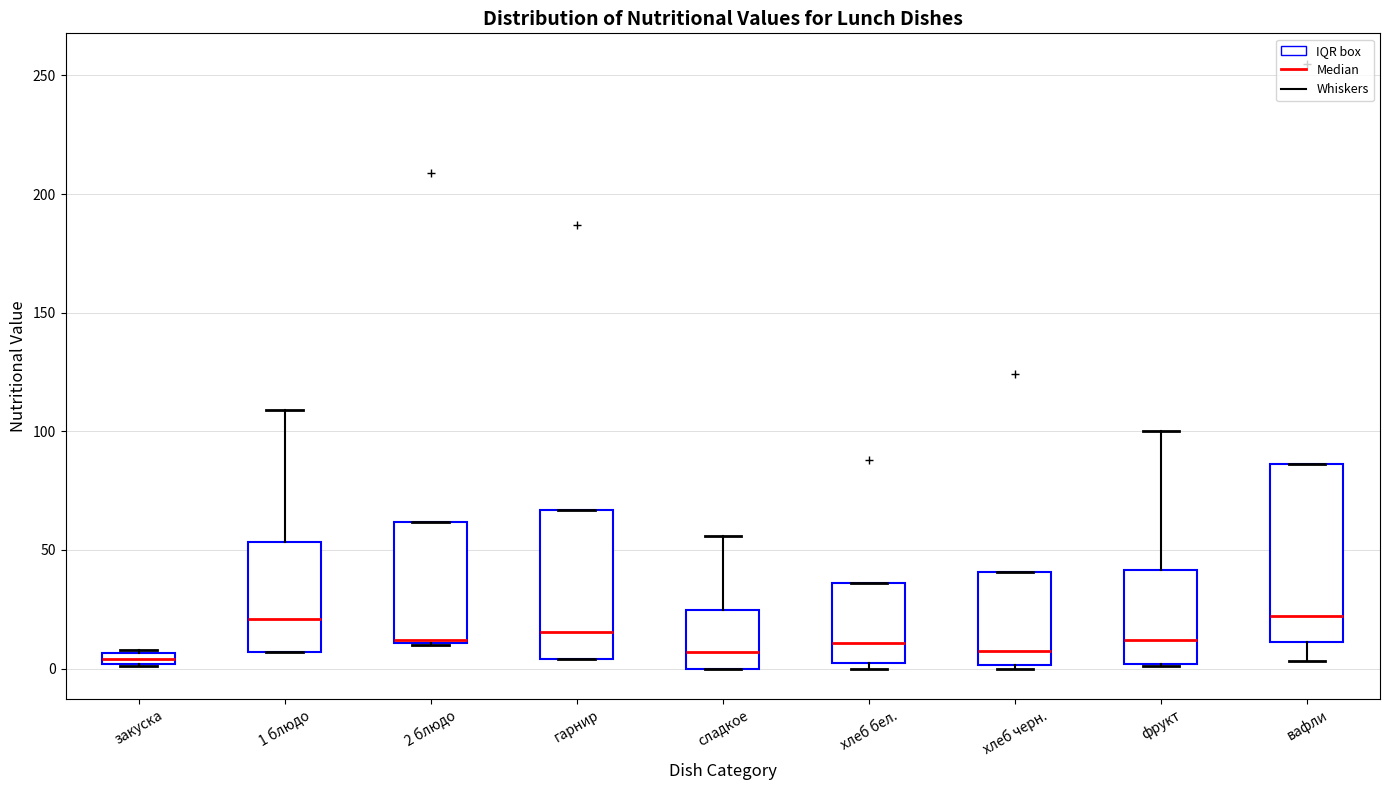

Where is the lower edge of the box for хлеб черн. on the y-axis? The values are not printed on the chart, so give them approximately, as read against the axis.

0